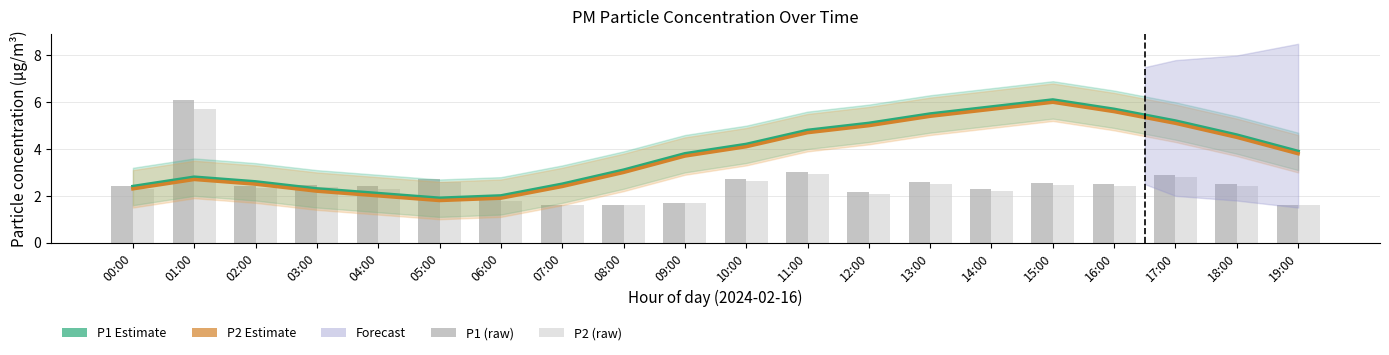

At which label does P2 Estimate reach its minimum?

05:00